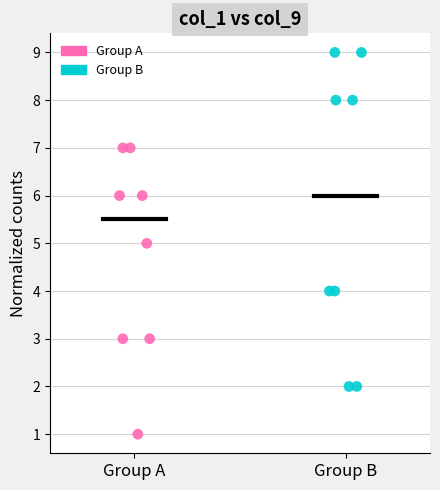

Which series contains the highest Y value?

Group B